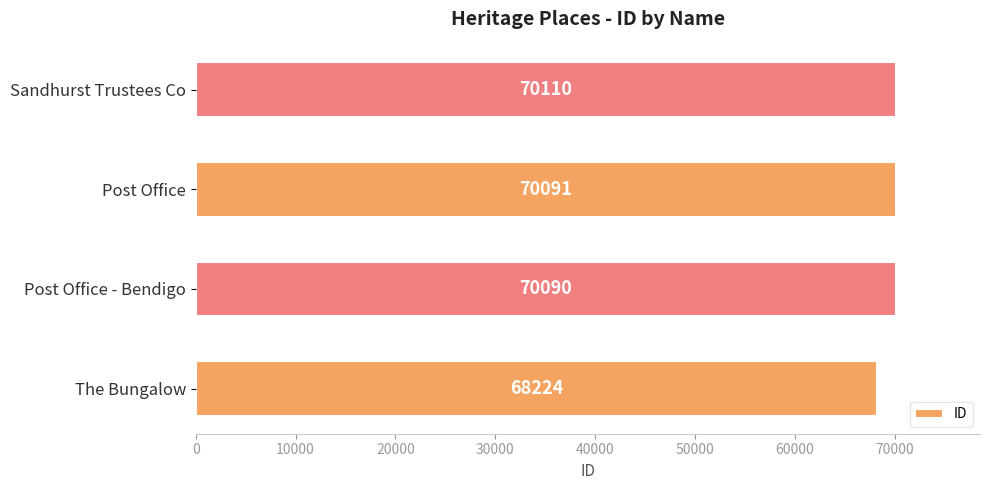

Reading bottom to top, what are all the values shown in this chart?

68224	70090	70091	70110